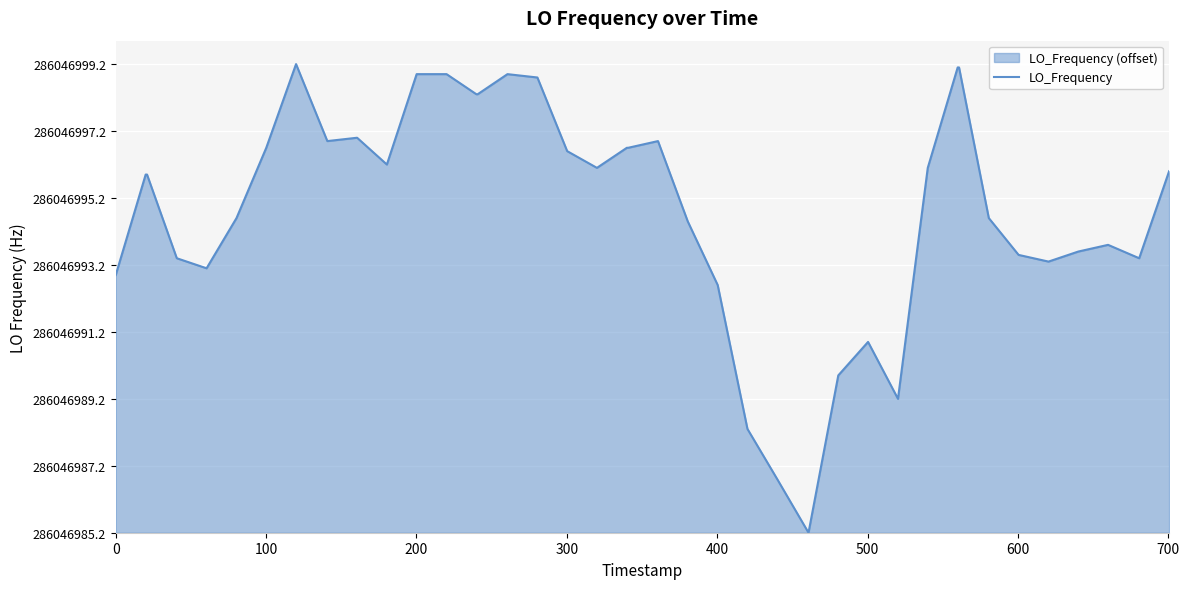

How many lines are shown in the chart?

1